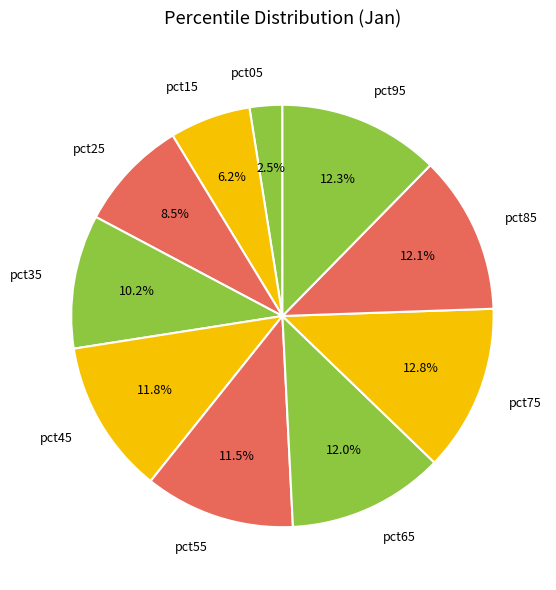

What percentage is the pct65 slice, to the nearest percent?

12%